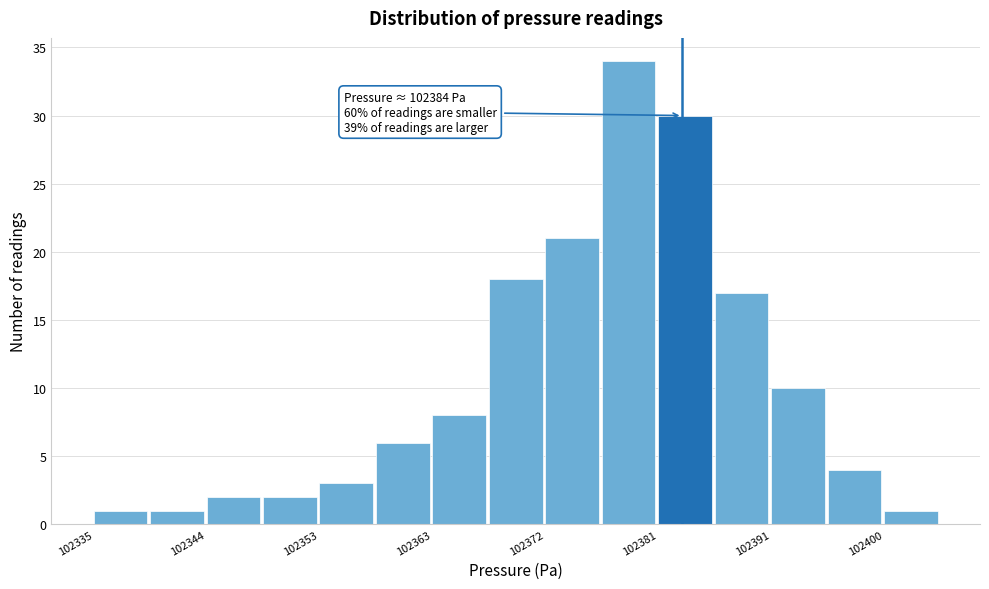

Over which range of the x-axis is the bar tallest?

102377 to 102382